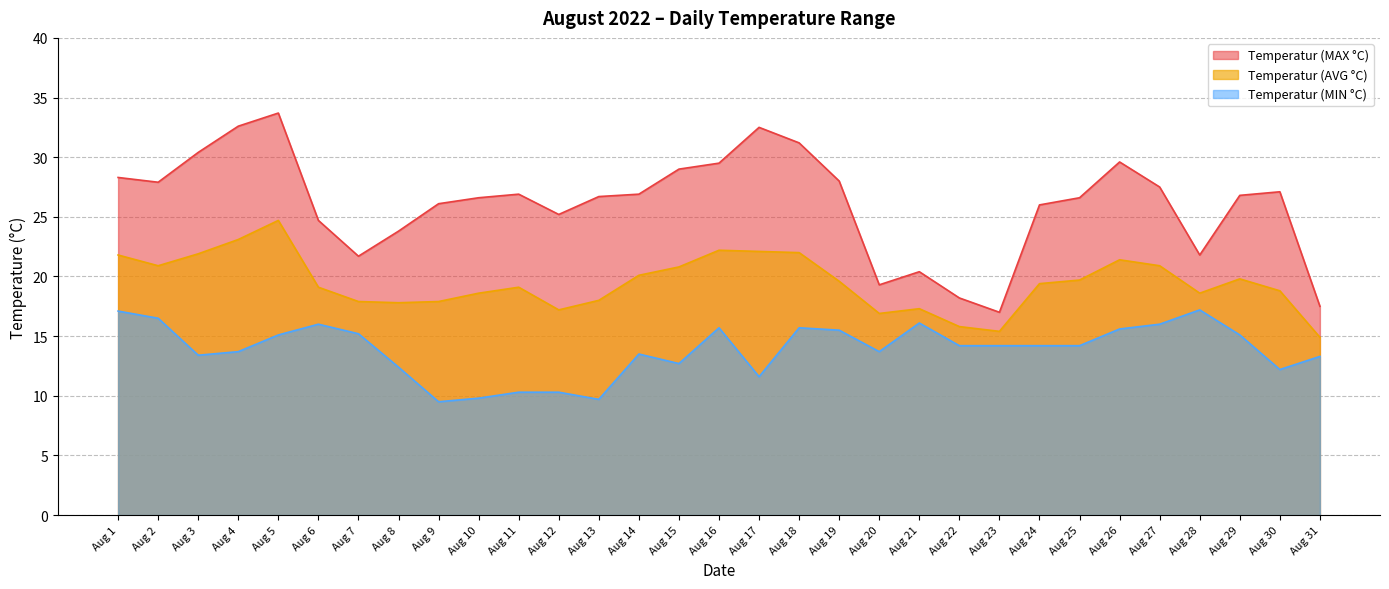

What is the sum of all Temperatur (MIN °C) values?

429.7